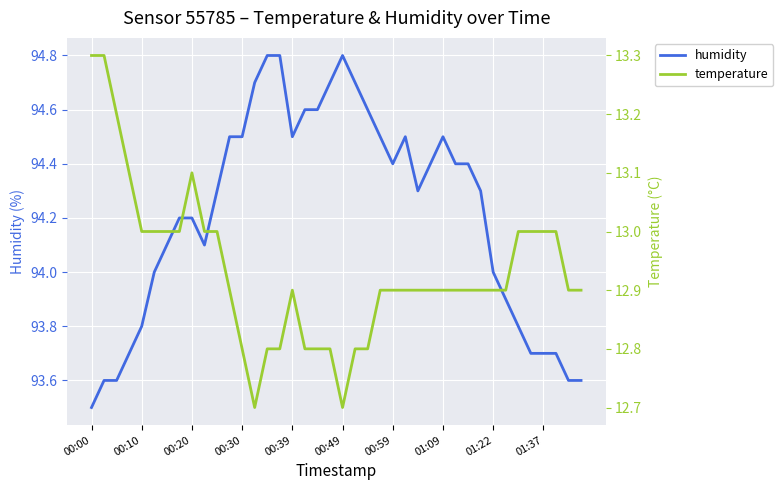

Is it true that humidity equals 94.8 at 00:49?

True